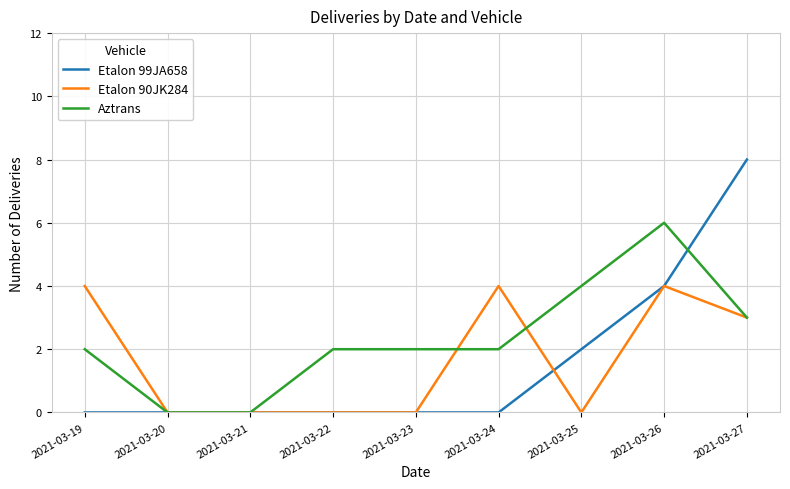

How many lines are shown in the chart?

3